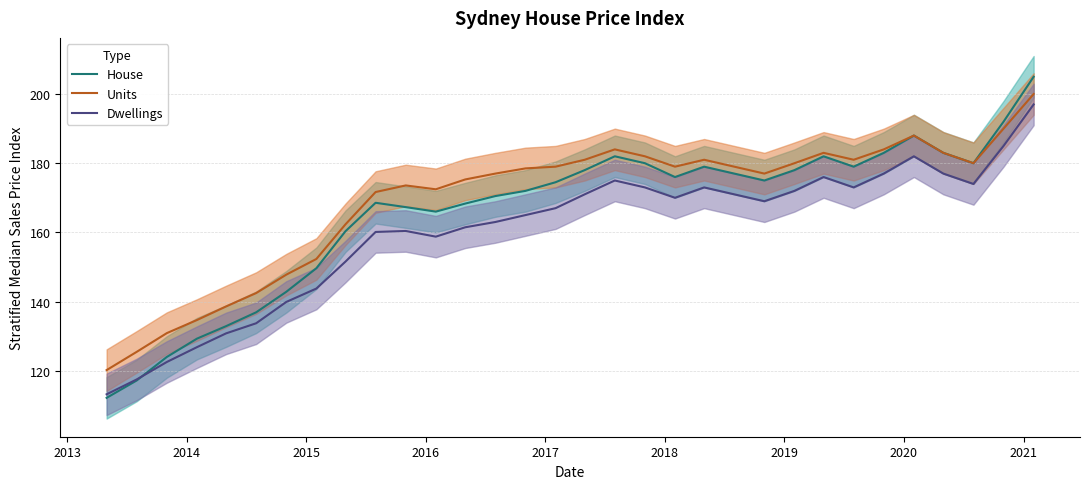

True or false: Units and House cross at least once.

False